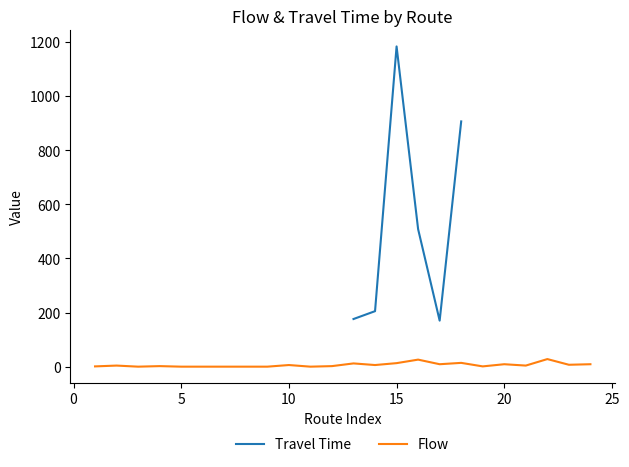

The value of Flow at 15 is 12.5. True or false?

False